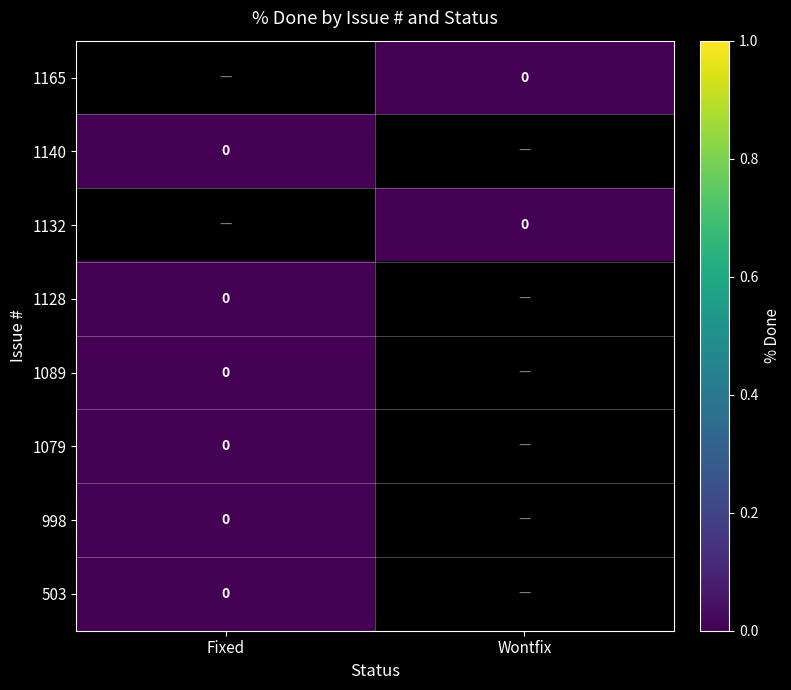

Is the value of 1140 at Fixed greater than the value of 998 at Wontfix?

No